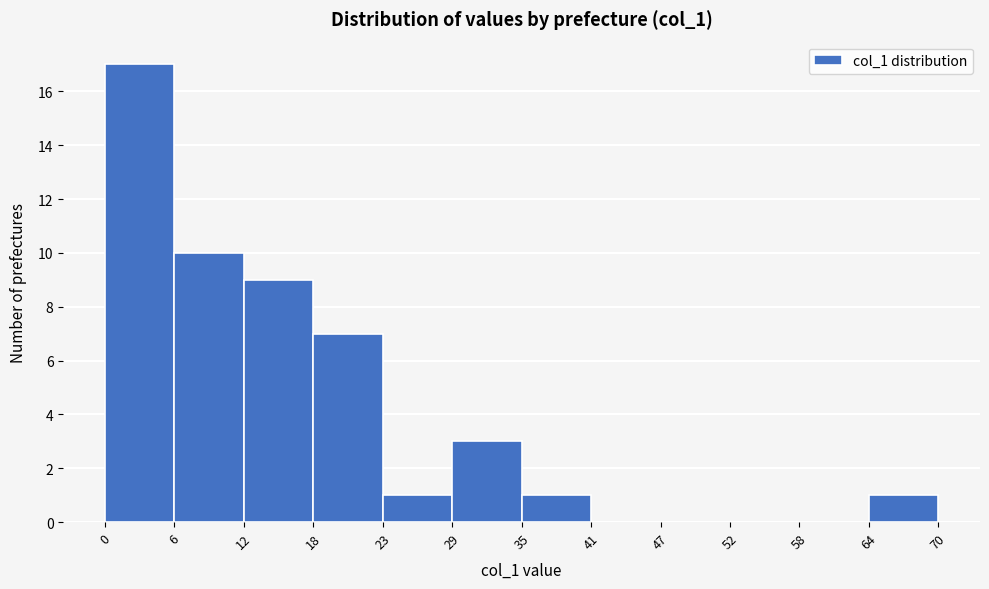

Over which range of the x-axis is the bar tallest?

0 to 6